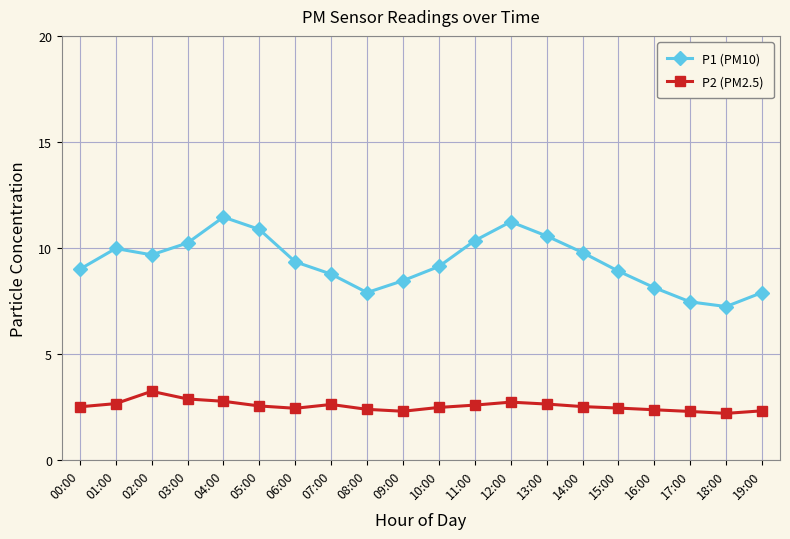

What is the value of the P2 (PM2.5) point at the 17th from the left?

2.4